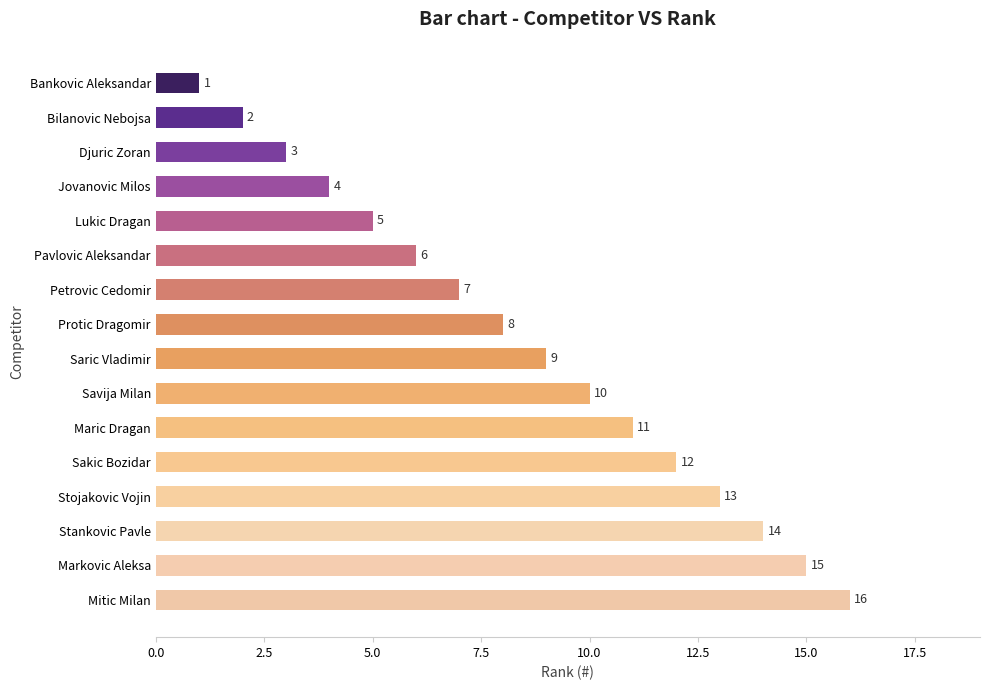

What is the difference between the maximum and minimum values?

15